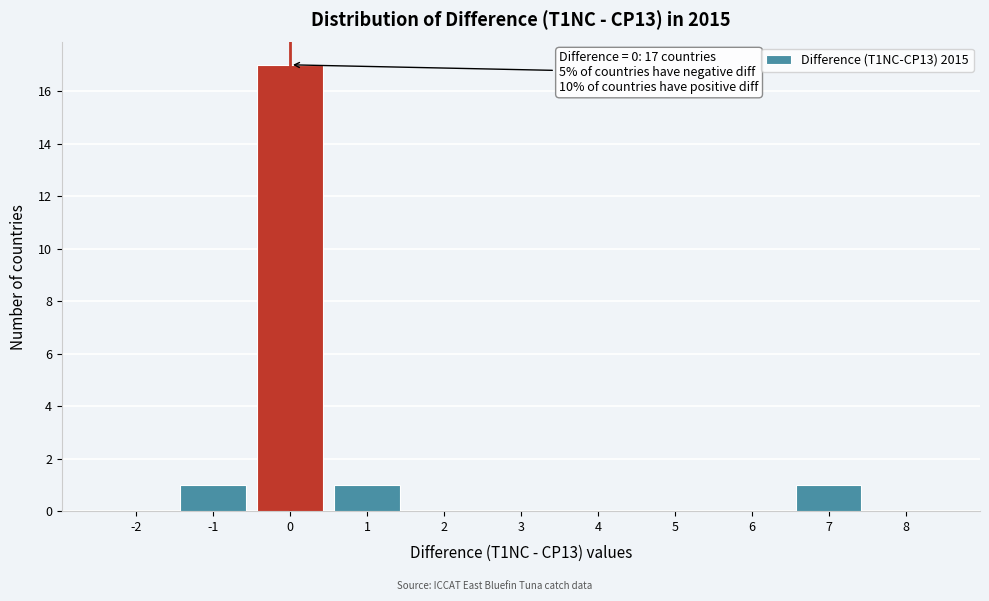

Over which range of the x-axis is the bar tallest?

-0.5 to 0.5